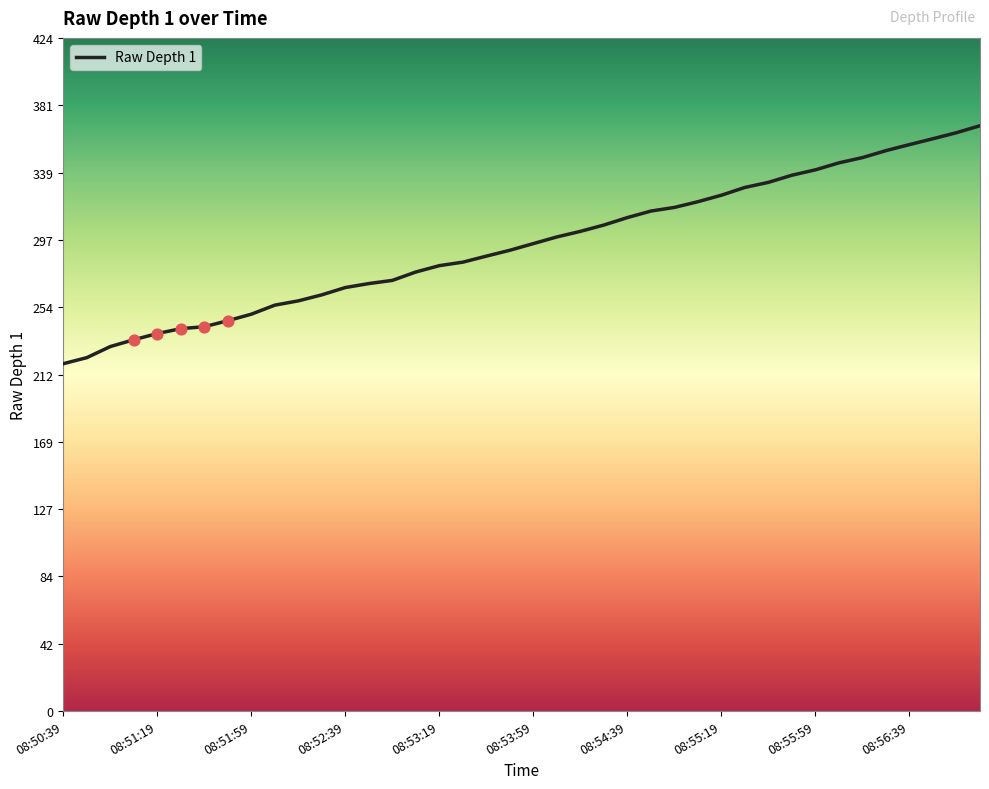

What is the smallest value displayed?

219.0